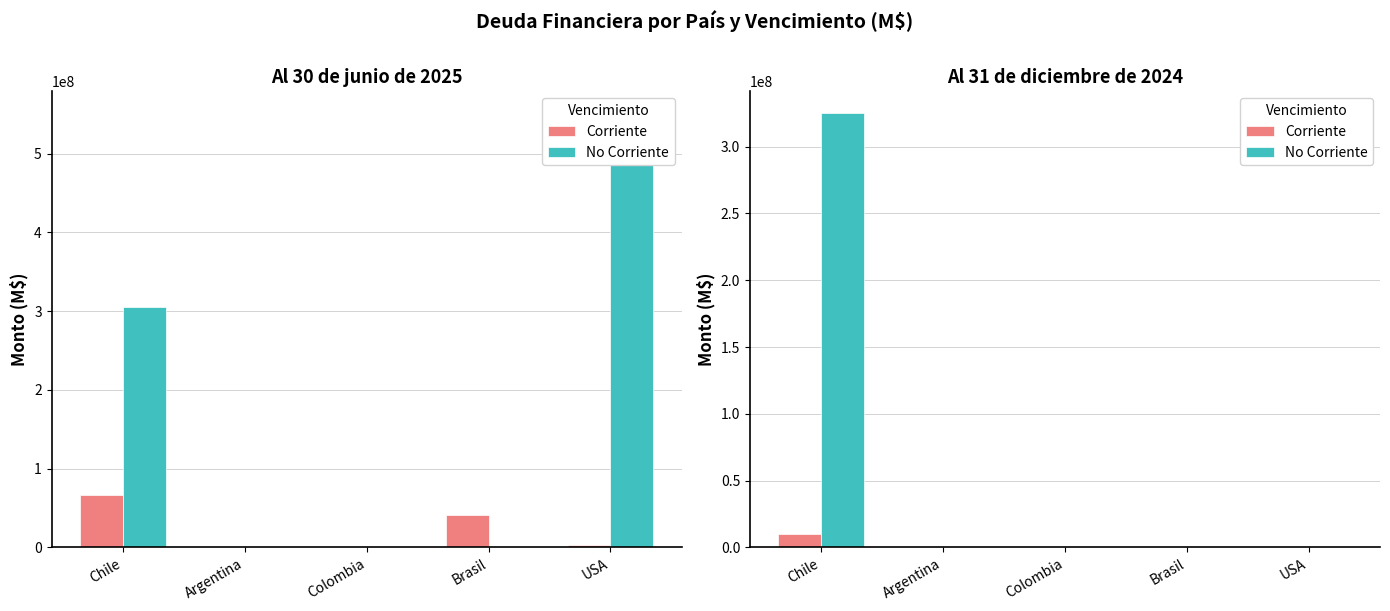

What is the label of the 5th bar from the right?

Chile